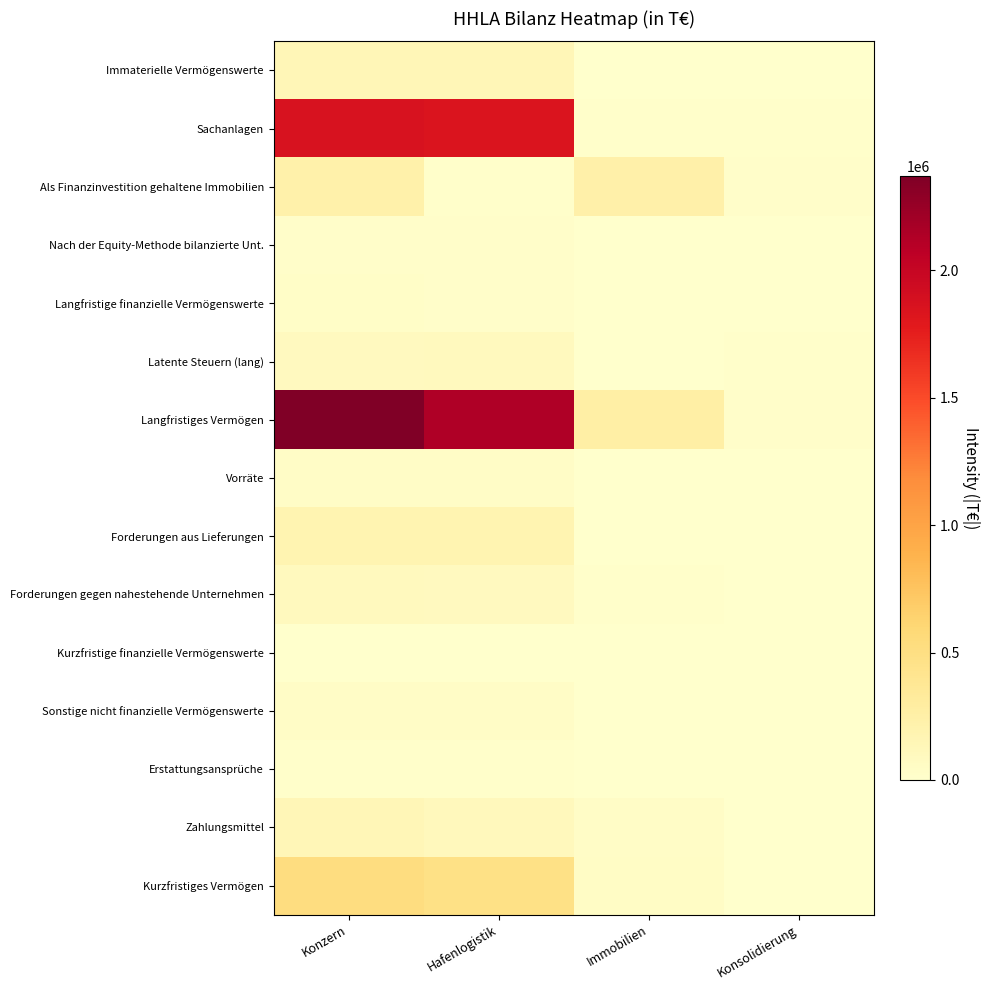

At how many categories does at least one series exceed 81205?

3